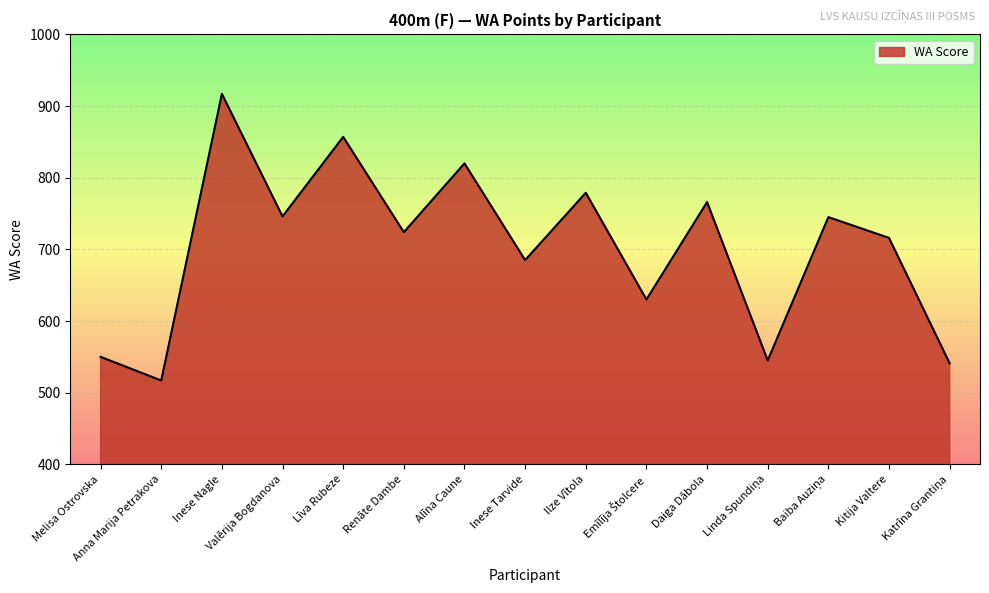

The value at Renāte Dambe is 391. True or false?

False